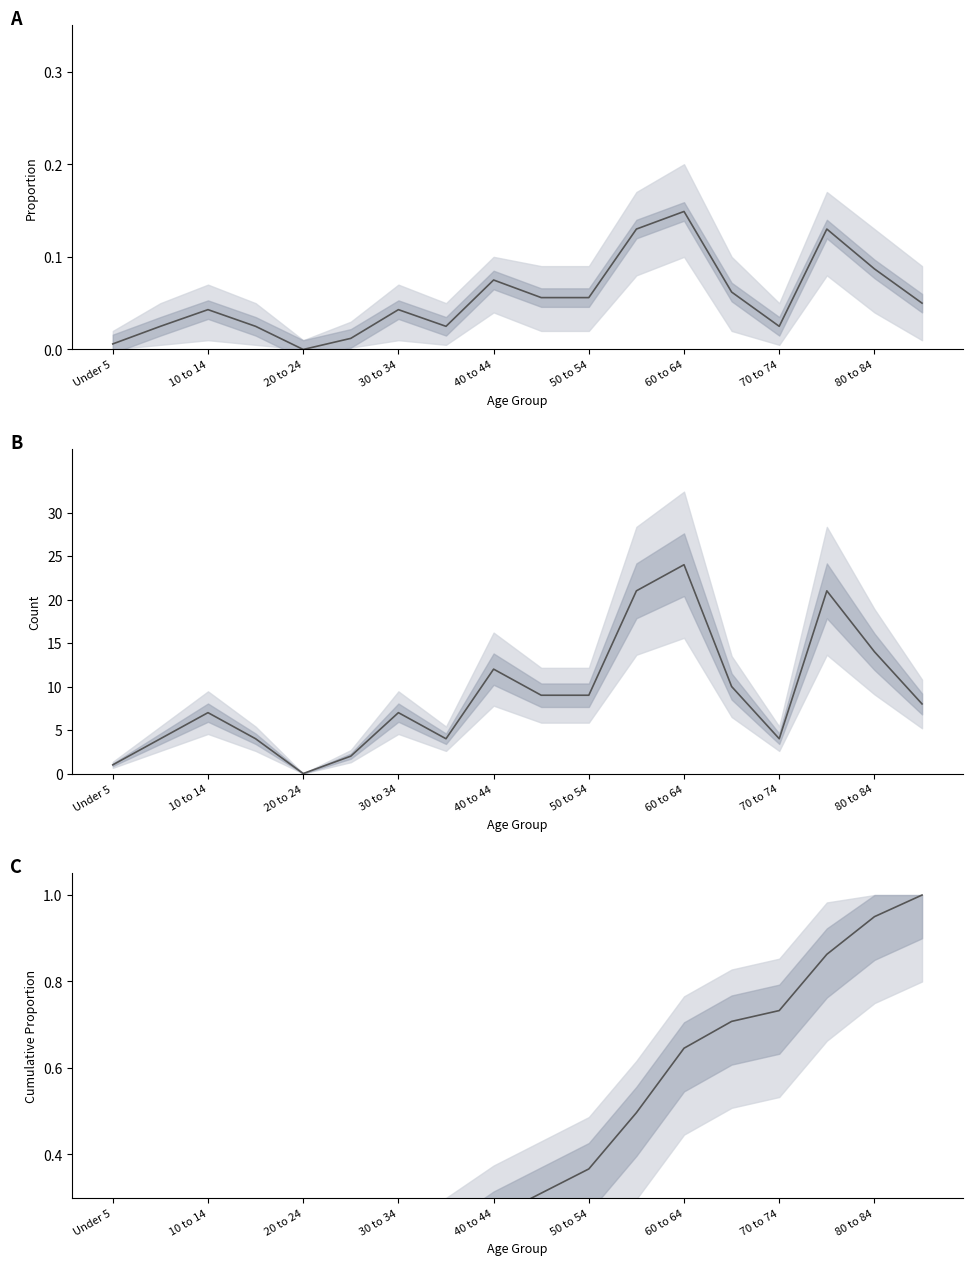

True or false: Percent has more than 1 interior local peaks.

True